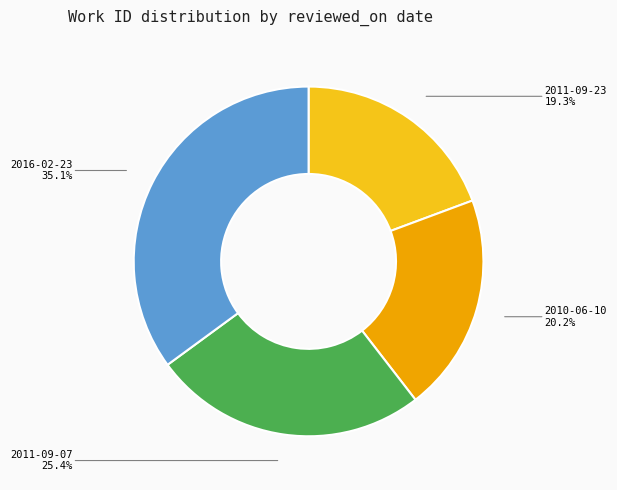

To the nearest percent, what is the difference between the largest and smallest slice percentages?

16%